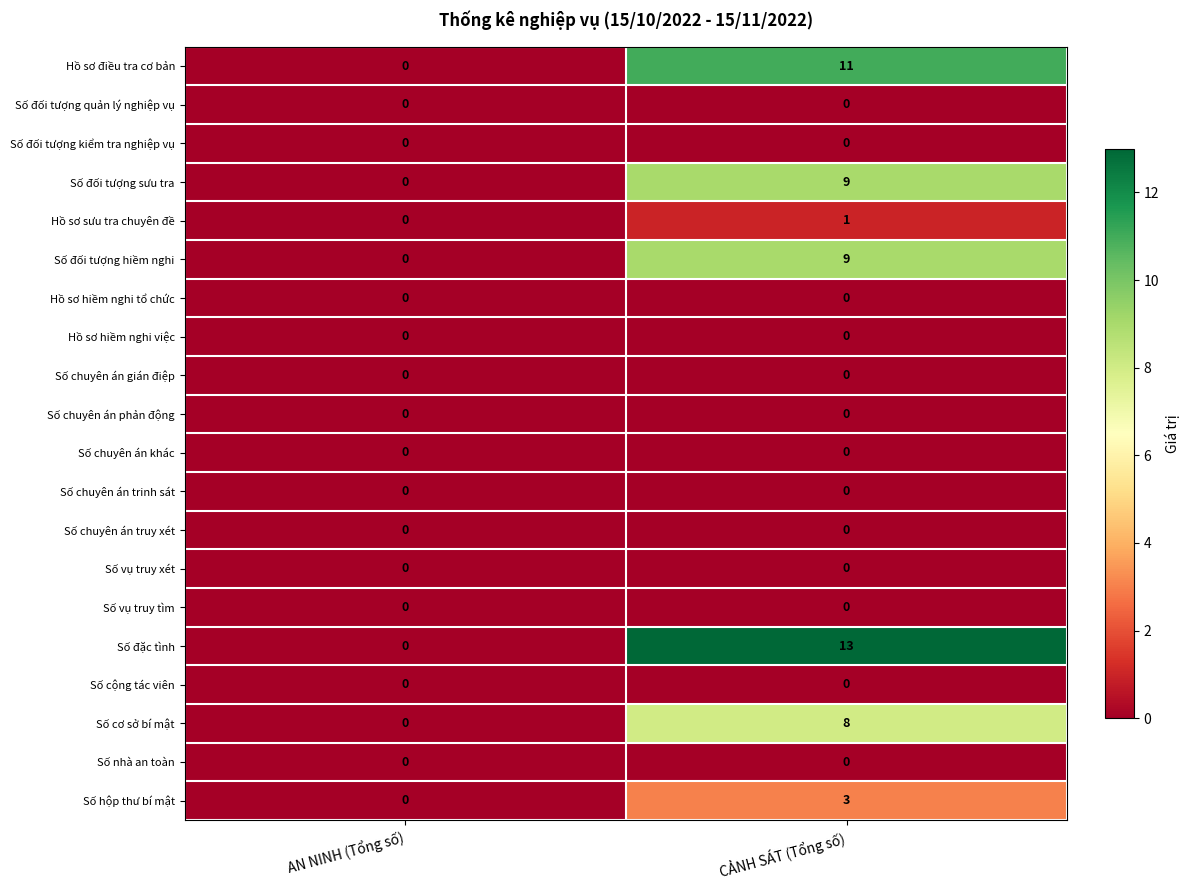

What is the maximum value shown in the chart?

13